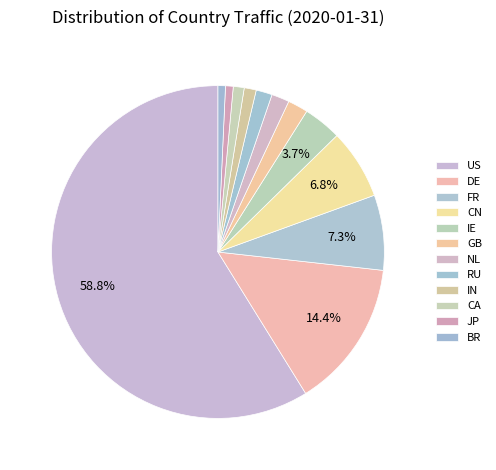

To the nearest percent, what is the combined percentage of DE and CA?

15%